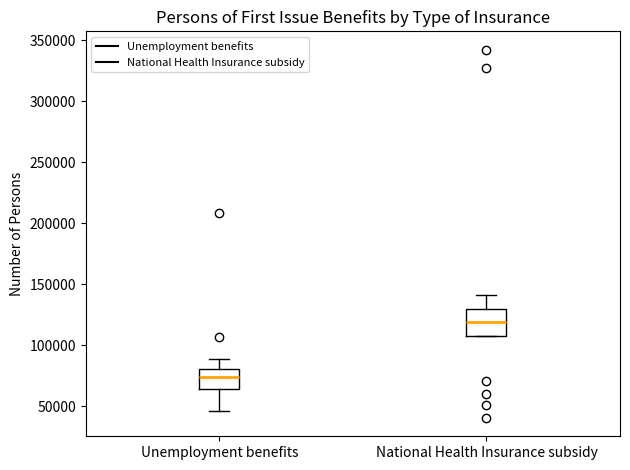

Reading left to right, read every box against the y-axis: the position of its median line, the range the box covers, and the ends of its whiskers. The values are not printed on the chart, so give them approximately, as read against the axis.

Unemployment benefits: median 75000, box 65000 to 80000, whiskers 45000 to 90000
National Health Insurance subsidy: median 120000, box 110000 to 130000, whiskers 110000 to 140000